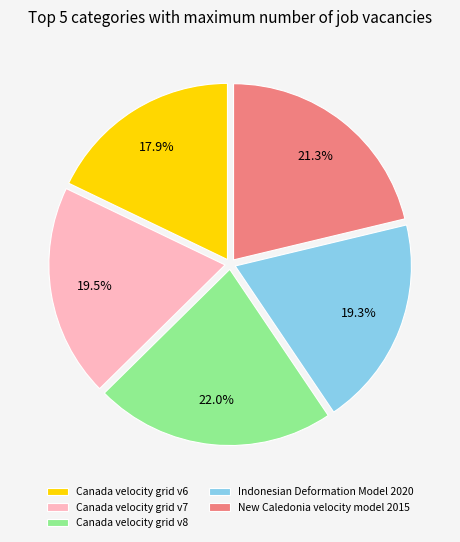

Does any single category account for the majority?

No